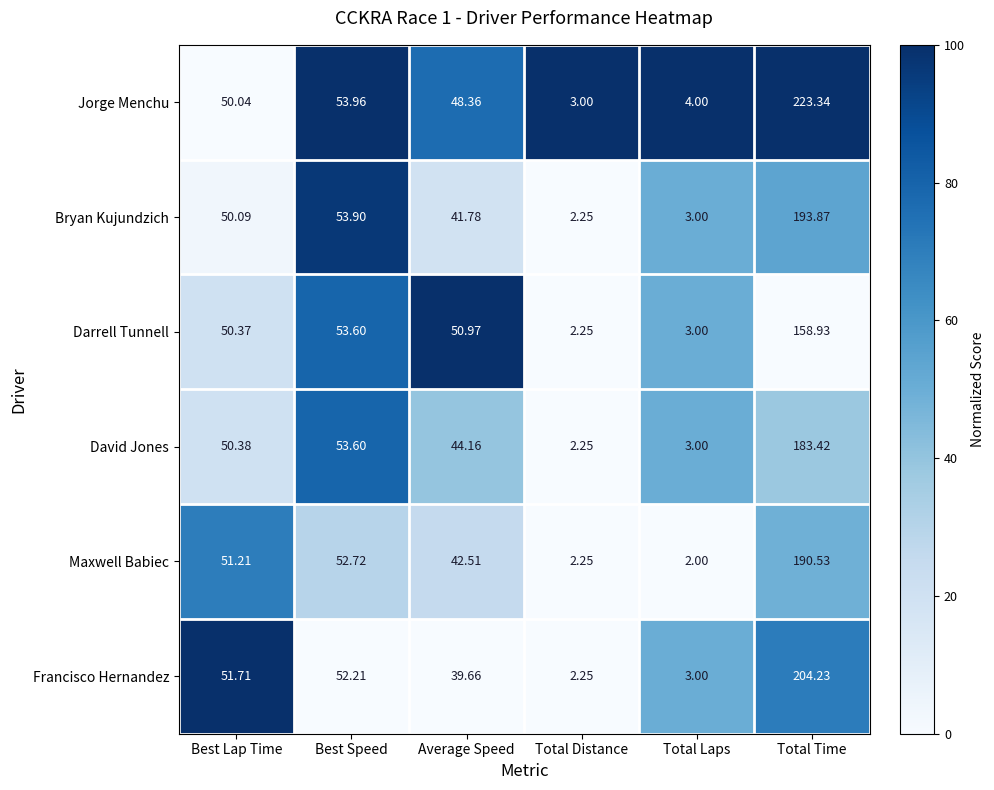

At Total Time, list the series in order from largest to smallest.

Jorge Menchu, Francisco Hernandez, Bryan Kujundzich, Maxwell Babiec, David Jones, Darrell Tunnell